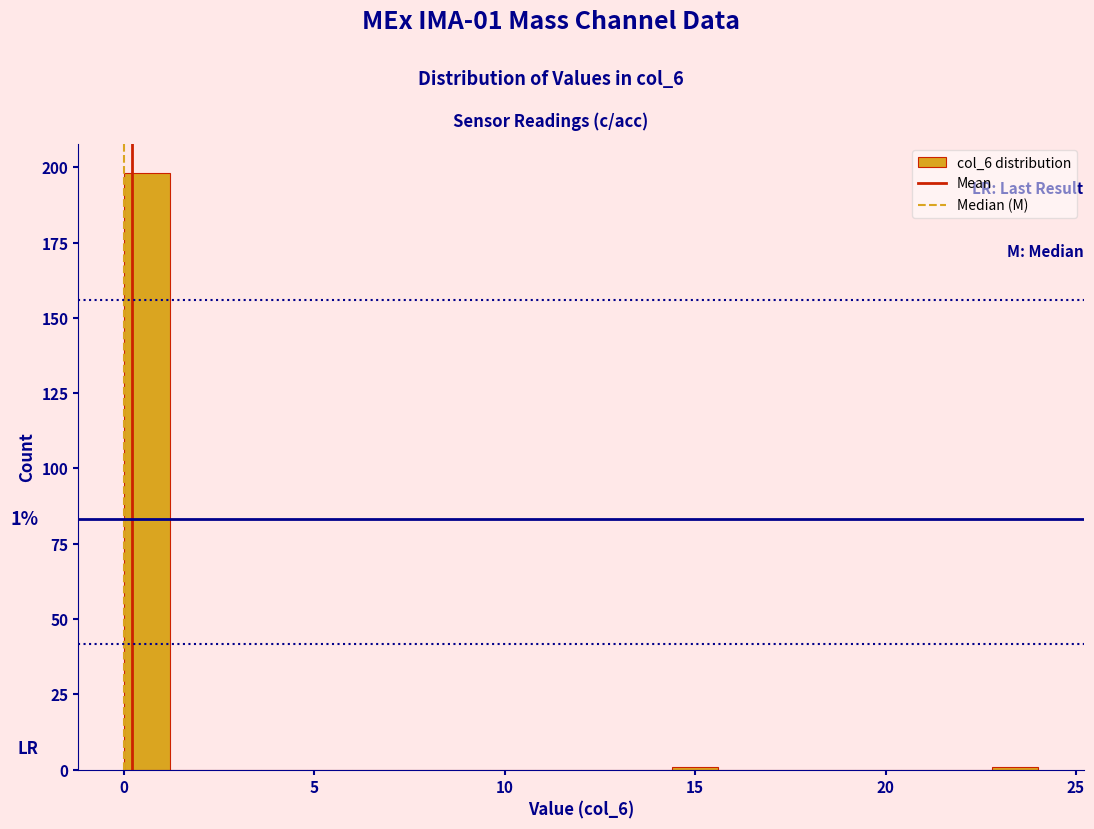

Around what value on the x-axis is the tallest bar? Give the approximate position of its centre, as read against the axis.

0.5